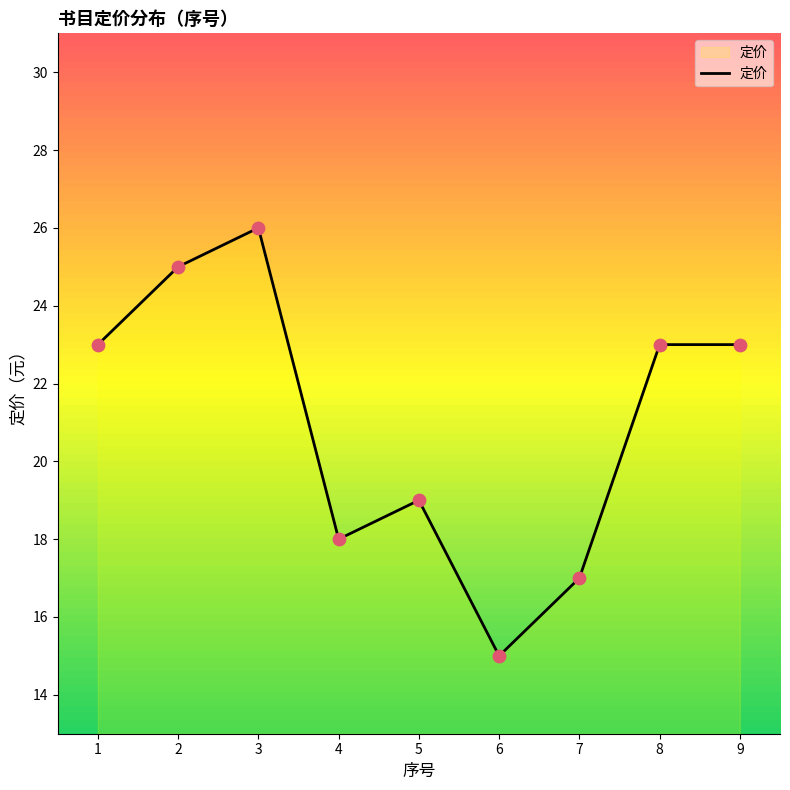

What is the change in value from 3 to 6?

-11